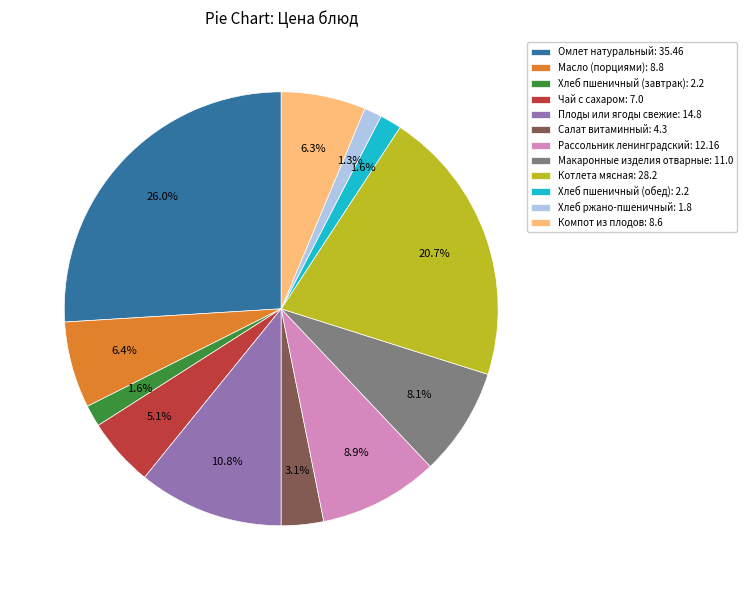

Count the number of slices in the pie.

12